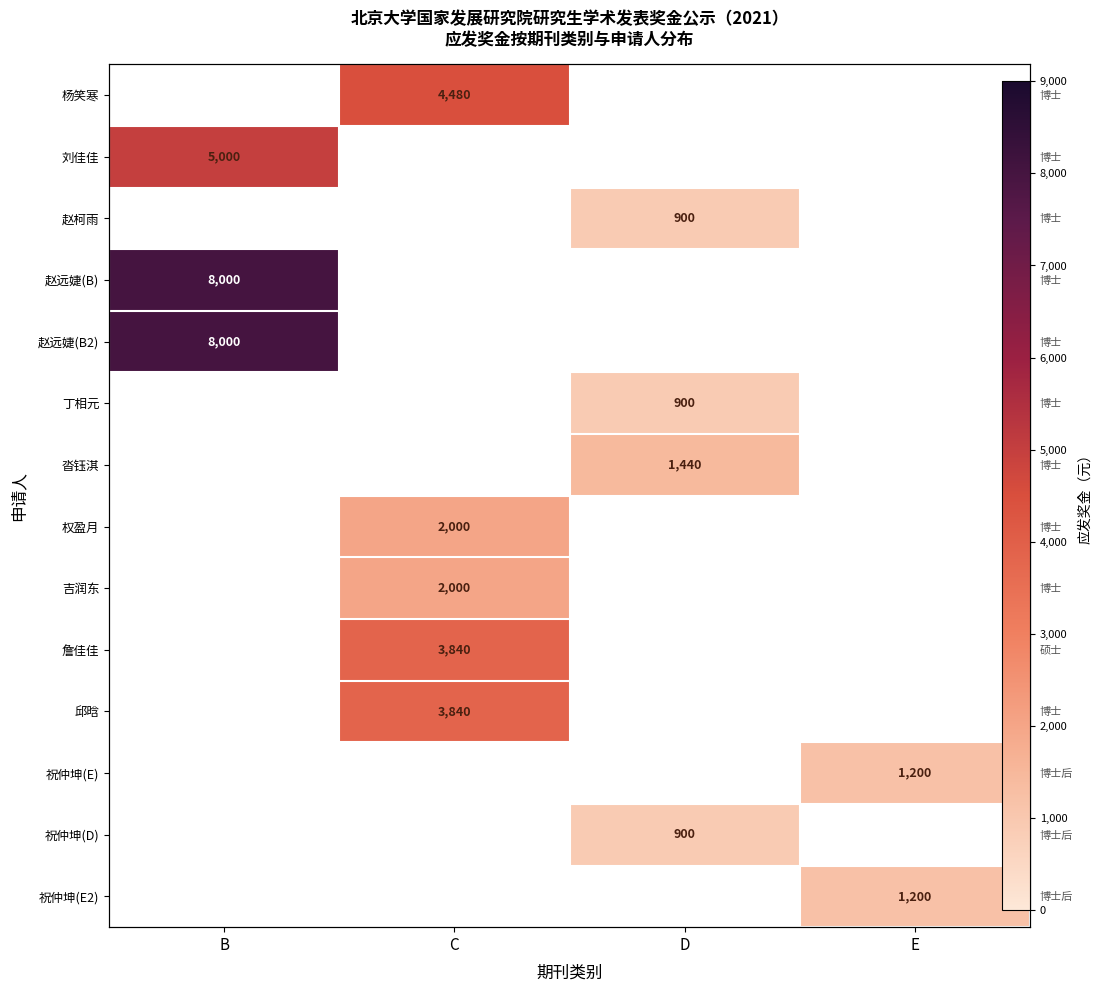

How many values in 杨笑寒 are above zero?

1